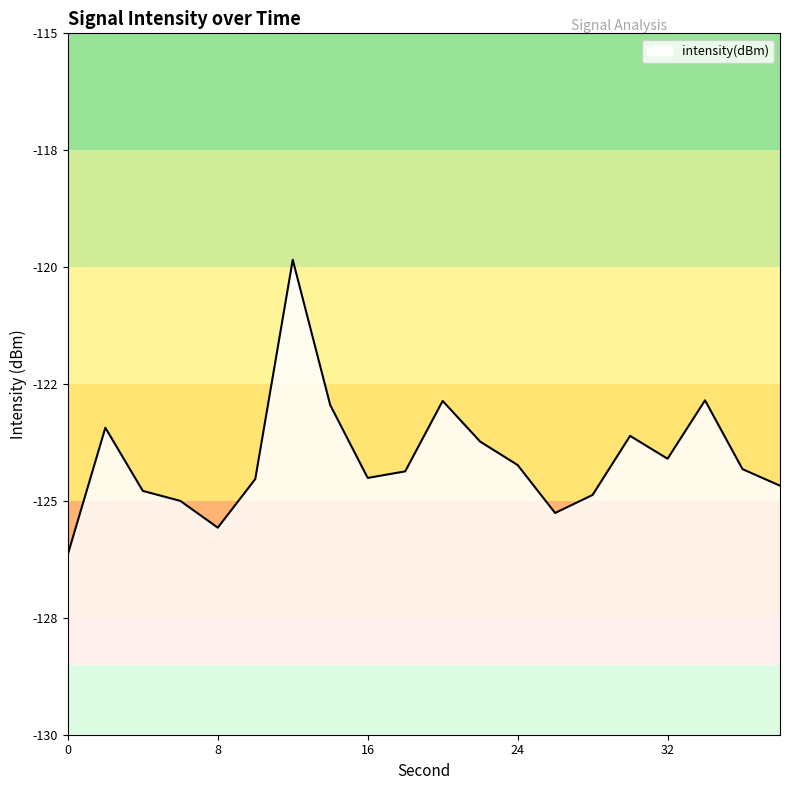

Is this an area chart (filled region under the line)?

No